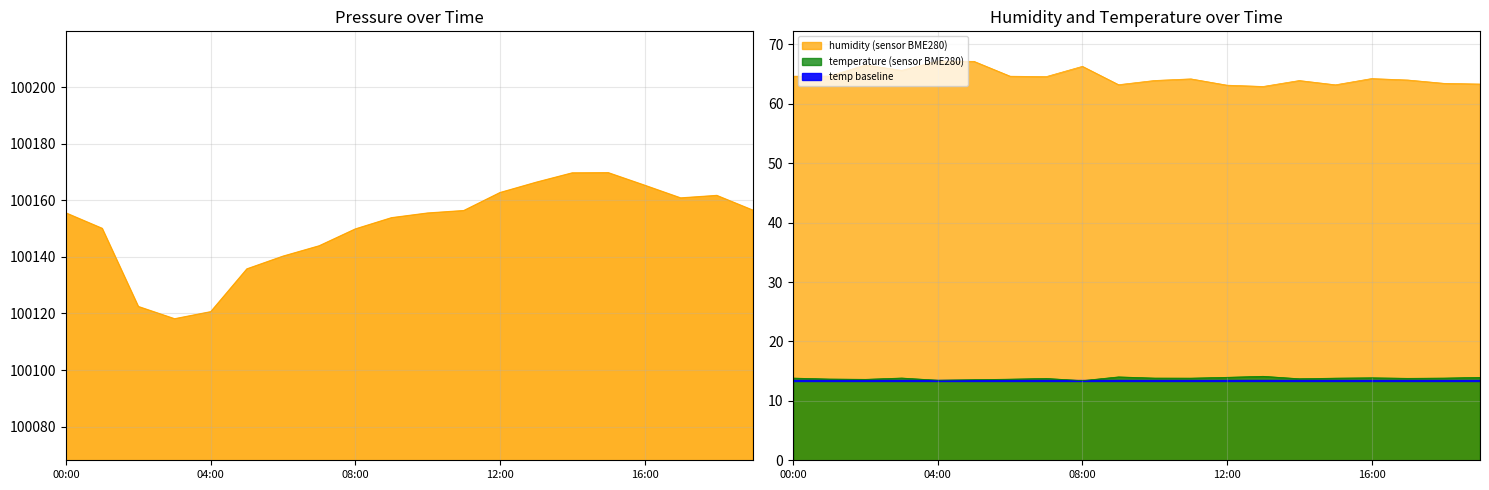

How many series are shown in this chart?

3